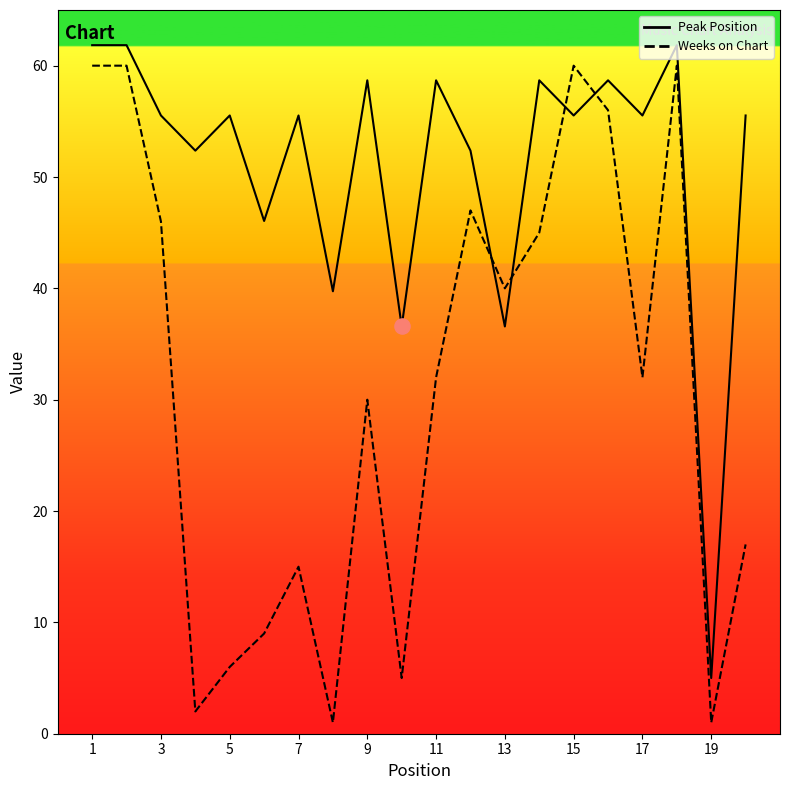

Is the value of Peak Position at 19 greater than the value of Weeks on Chart at 19?

Yes